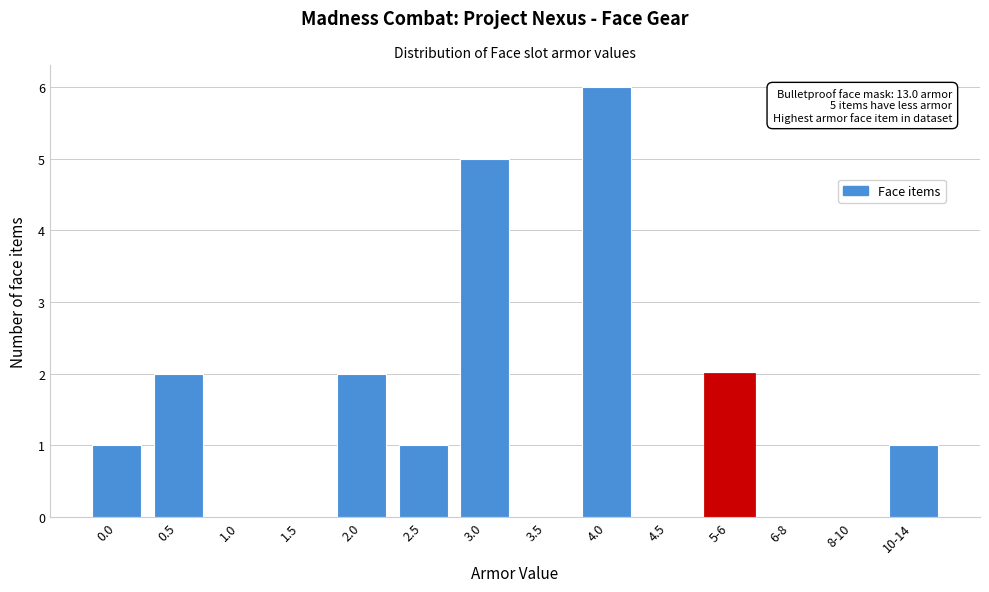

Reading left to right, what are all the values shown in this chart?

0.0=1	0.5=2	1.0=0	1.5=0	2.0=2	2.5=1	3.0=5	3.5=0	4.0=6	4.5=0	5-6=2	6-8=0	8-10=0	10-14=1